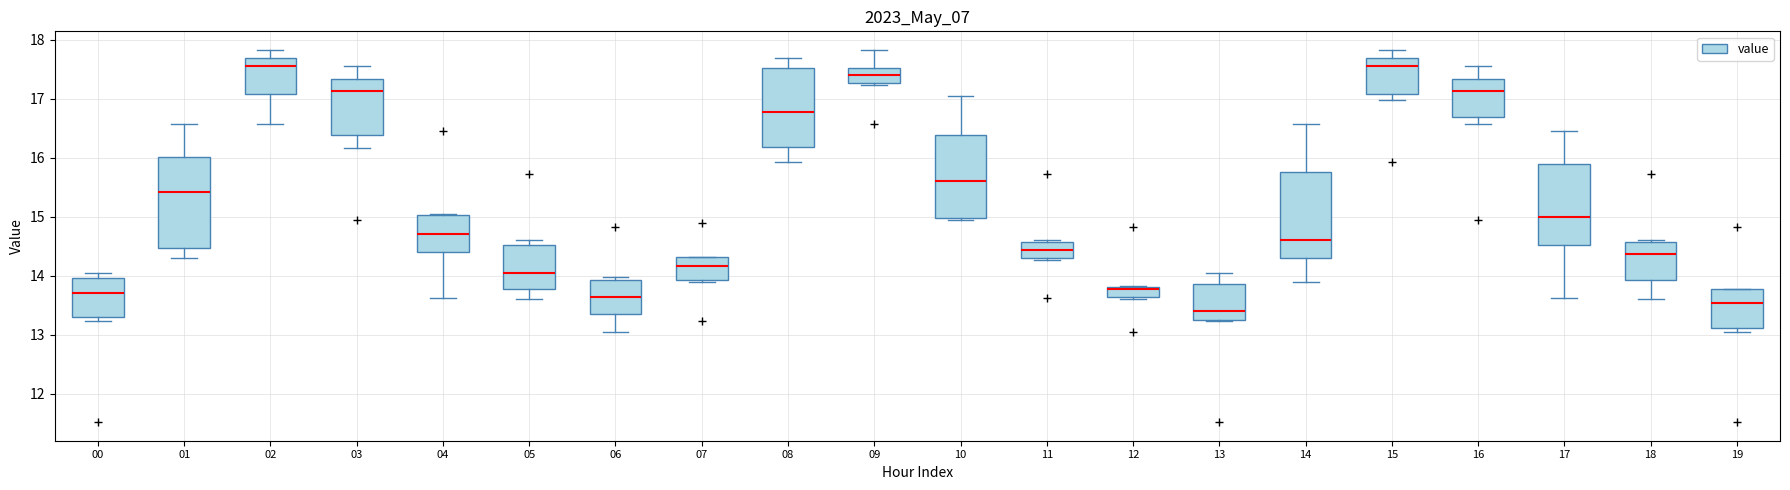

Reading left to right, transcribe this box plot: for each box, give where its median line is, the range the box spans, and where its two whiskers end, as read against the y-axis. The values are not printed on the chart, so give them approximately, as read against the axis.

00: median 13.7, box 13.3 to 14.0, whiskers 13.2 to 14.1
01: median 15.4, box 14.5 to 16.0, whiskers 14.3 to 16.6
02: median 17.6, box 17.1 to 17.7, whiskers 16.6 to 17.8
03: median 17.1, box 16.4 to 17.3, whiskers 16.2 to 17.6
04: median 14.7, box 14.4 to 15.0, whiskers 13.6 to 15.1
05: median 14.0, box 13.8 to 14.5, whiskers 13.6 to 14.6
06: median 13.6, box 13.4 to 13.9, whiskers 13.1 to 14.0
07: median 14.2, box 13.9 to 14.3, whiskers 13.9 (just below the box's lower edge) to 14.3
08: median 16.8, box 16.2 to 17.5, whiskers 15.9 to 17.7
09: median 17.4, box 17.3 to 17.5, whiskers 17.2 to 17.8
10: median 15.6, box 15.0 to 16.4, whiskers 15.0 to 17.1
11: median 14.4, box 14.3 to 14.6, whiskers 14.3 to 14.6
12: median 13.8 (just below the box's upper edge), box 13.6 to 13.8, whiskers 13.6 (just below the box's lower edge) to 13.8
13: median 13.4, box 13.2 to 13.9, whiskers 13.2 to 14.1
14: median 14.6, box 14.3 to 15.8, whiskers 13.9 to 16.6
15: median 17.6, box 17.1 to 17.7, whiskers 17.0 to 17.8
16: median 17.1, box 16.7 to 17.3, whiskers 16.6 to 17.6
17: median 15.0, box 14.5 to 15.9, whiskers 13.6 to 16.5
18: median 14.4, box 13.9 to 14.6, whiskers 13.6 to 14.6
19: median 13.5, box 13.1 to 13.8, whiskers 13.1 (just below the box's lower edge) to 13.8